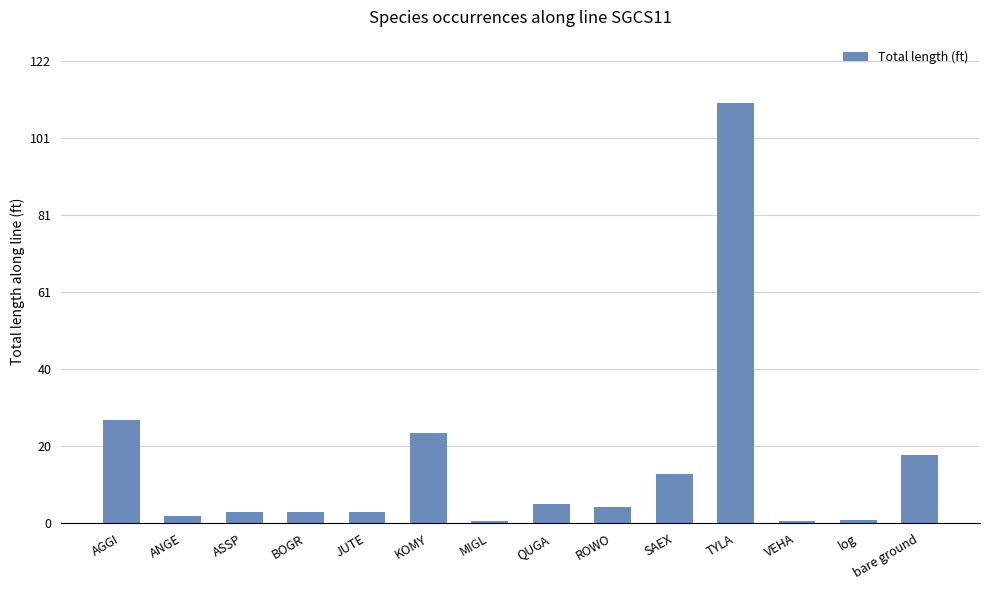

The value at BOGR is 3.1. True or false?

True